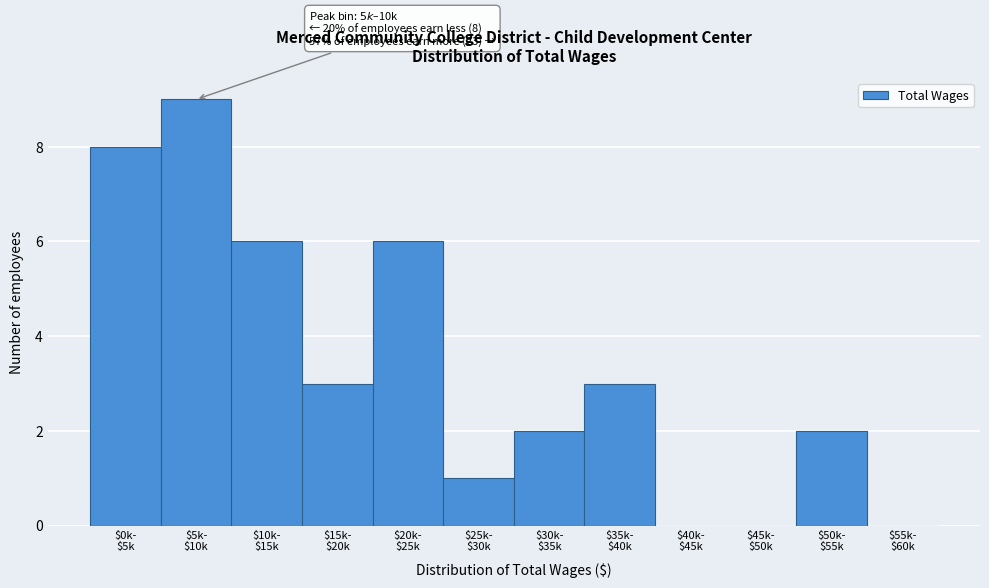

What is the maximum value shown in the chart?

9